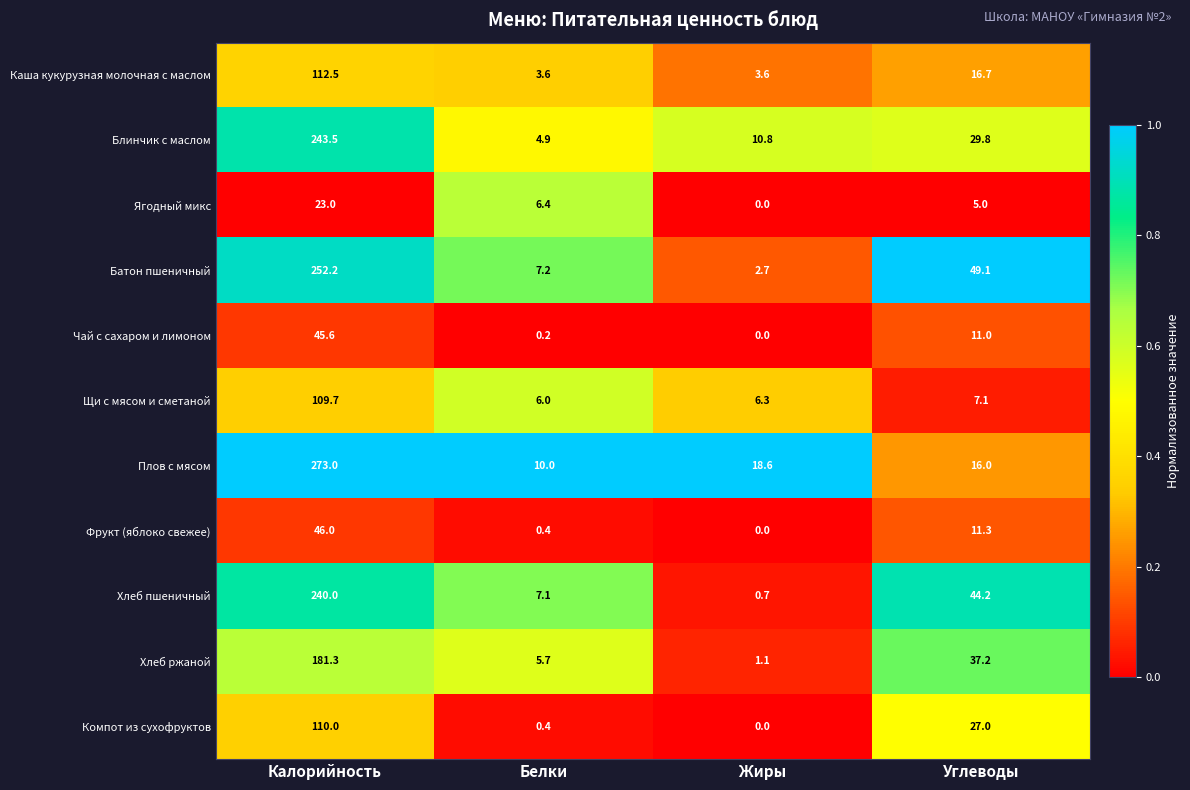

Rank the series by their maximum value, from lowest to highest.

Ягодный микс, Чай с сахаром и лимоном, Фрукт (яблоко свежее), Щи с мясом и сметаной, Компот из сухофруктов, Каша кукурузная молочная с маслом, Хлеб ржаной, Хлеб пшеничный, Блинчик с маслом, Батон пшеничный, Плов с мясом